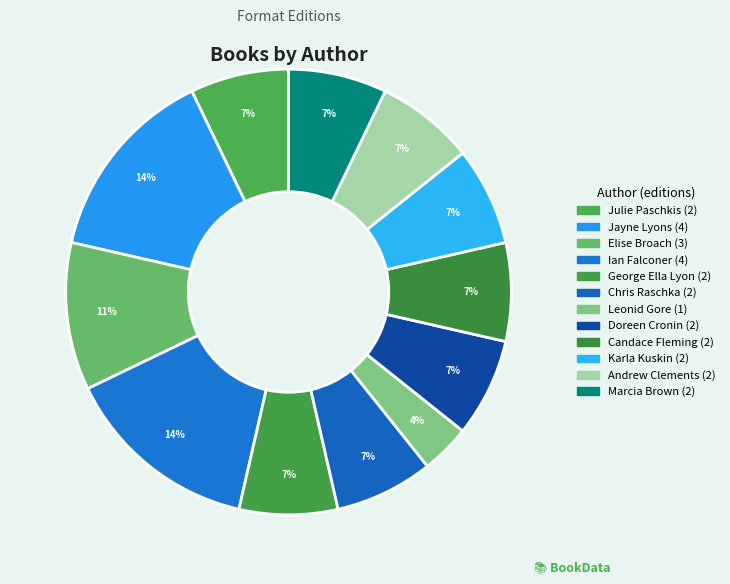

How many segments does this pie chart have?

12